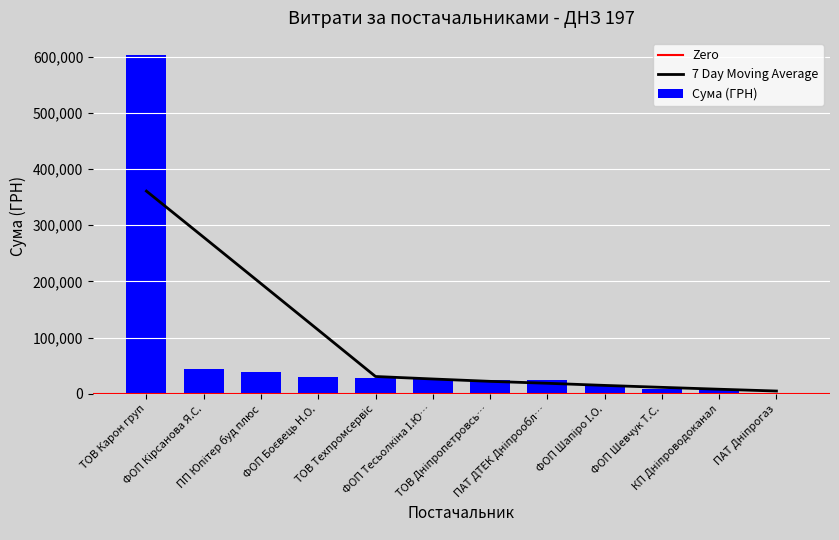

What is the sum of all Сума (ГРН) values?

850824.2